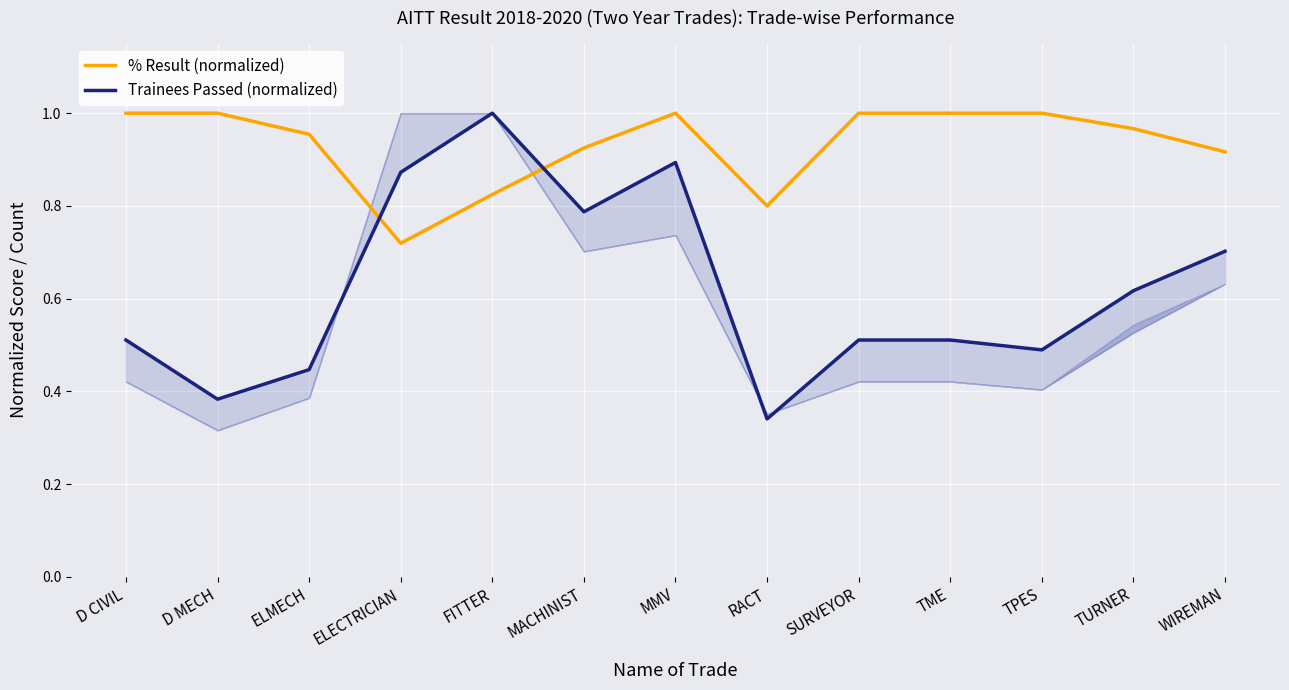

Is this an area chart (filled region under the line)?

No